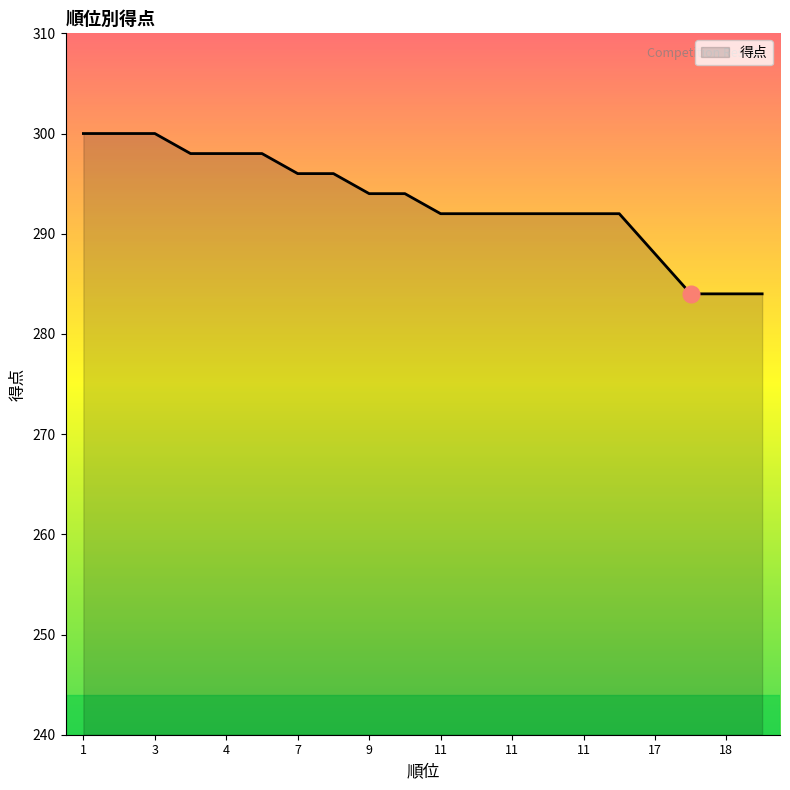

What is the greatest value displayed?

300